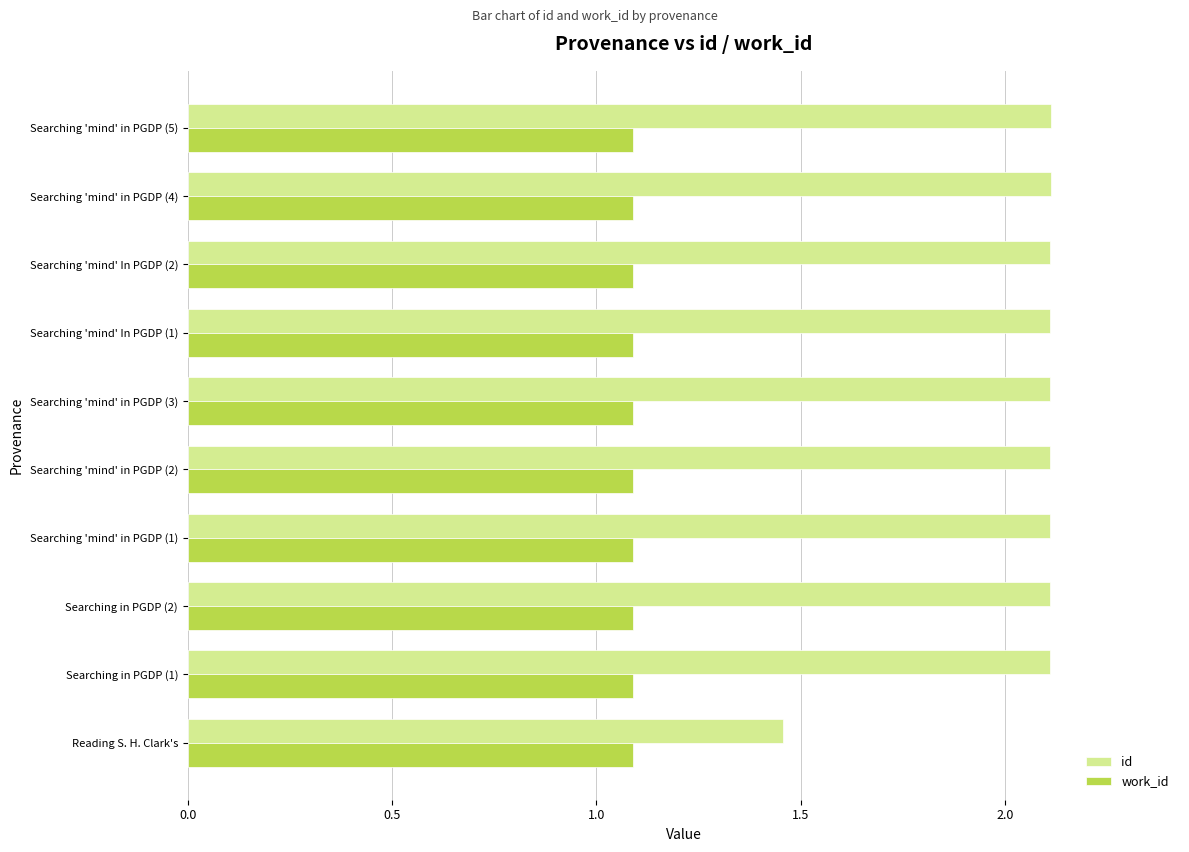

Which series has the largest range (max minus min)?

id